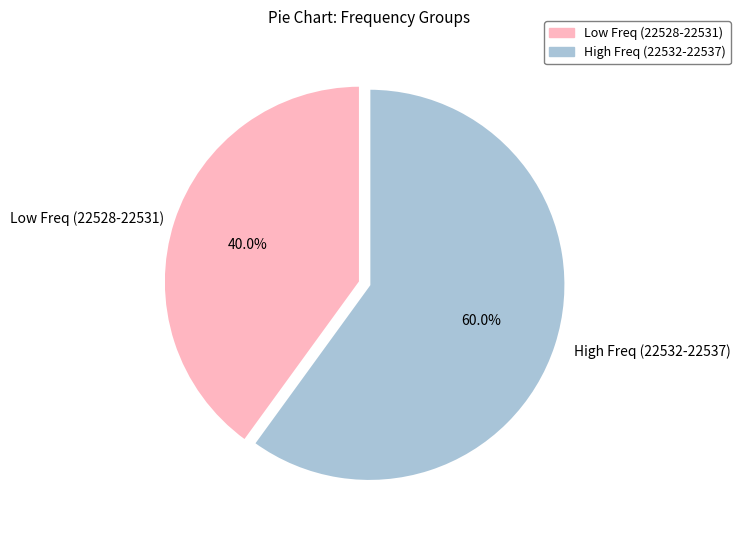

Is there any slice that represents more than half of the pie?

Yes